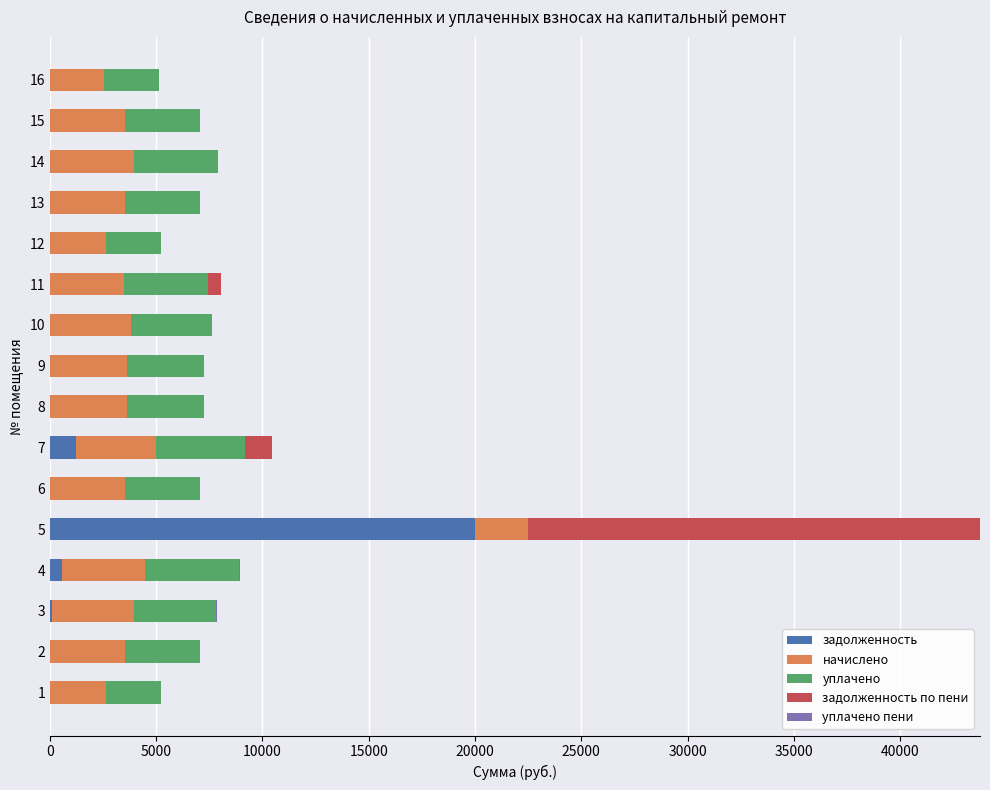

What is the maximum value for задолженность?

19992.3